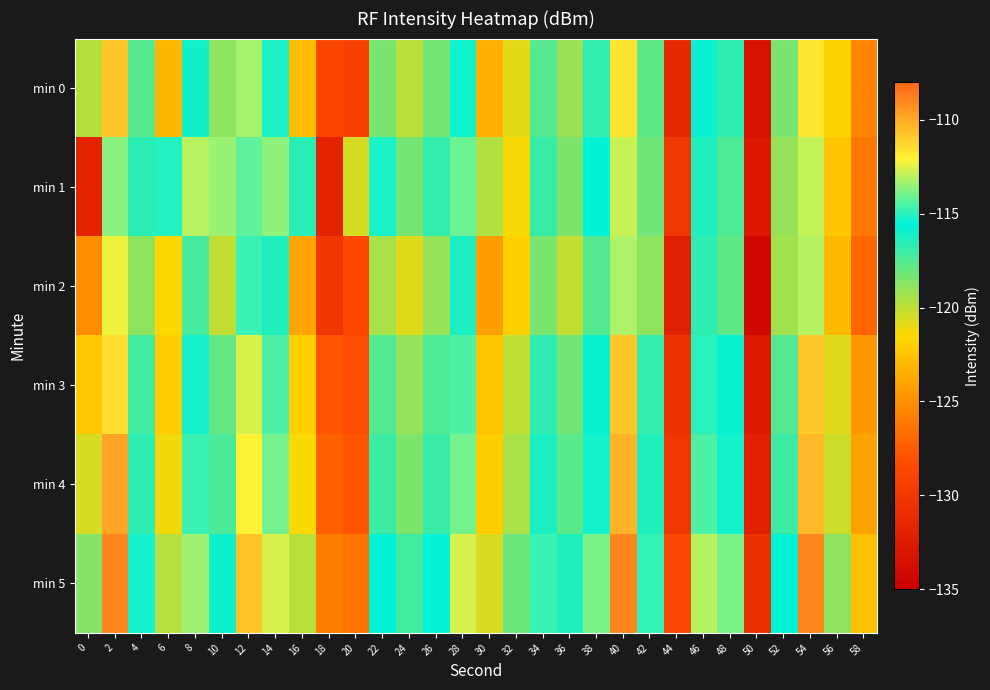

At which category does the chart reach its minimum across all series?

50